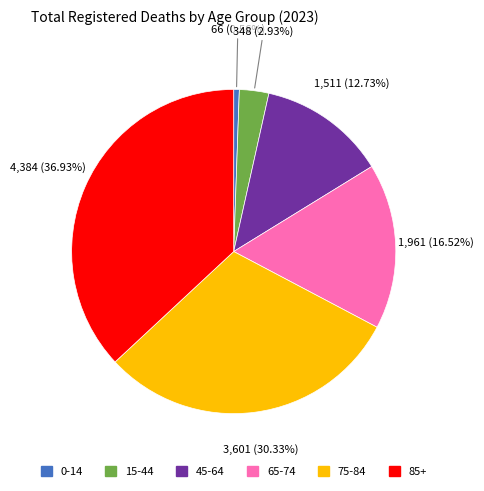

Do 15-44 and 45-64 together represent more than half of the pie?

No